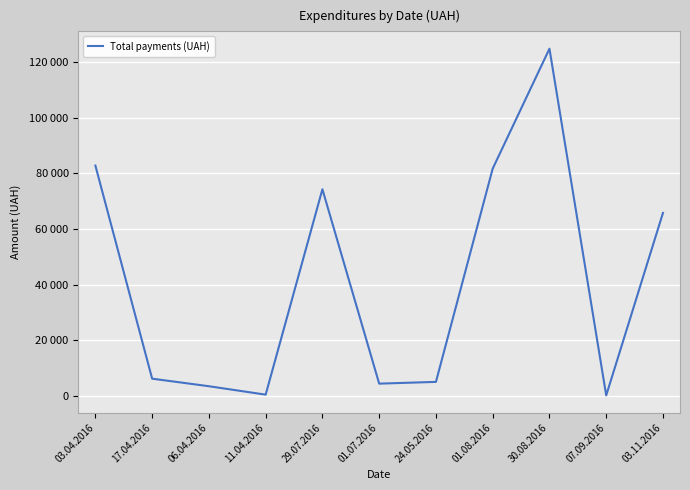

What is the maximum value shown in the chart?

124904.8